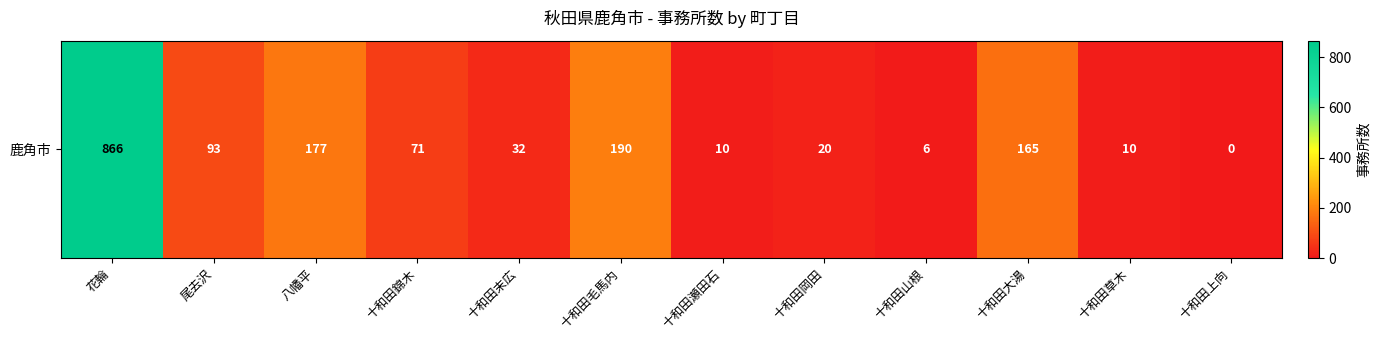

At which label is the value closest to 433?

十和田毛馬内